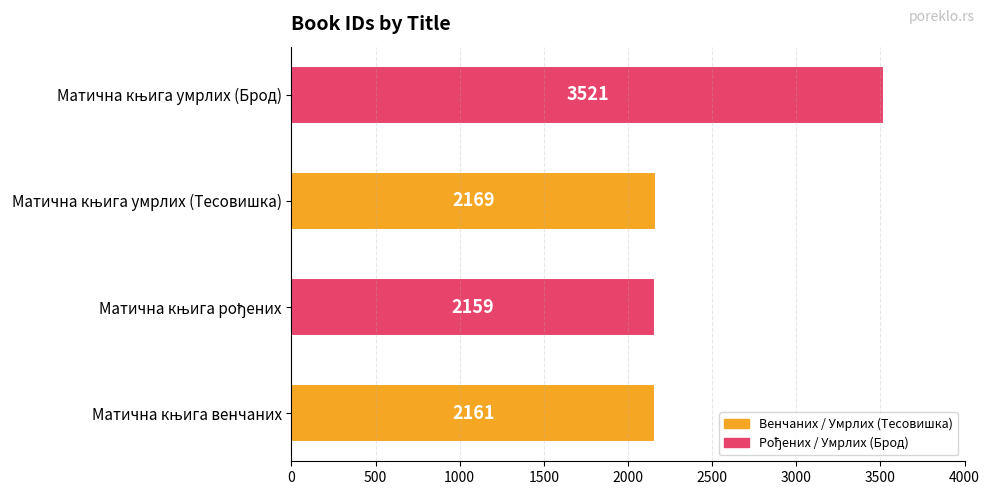

What is the sum of all values?

10010